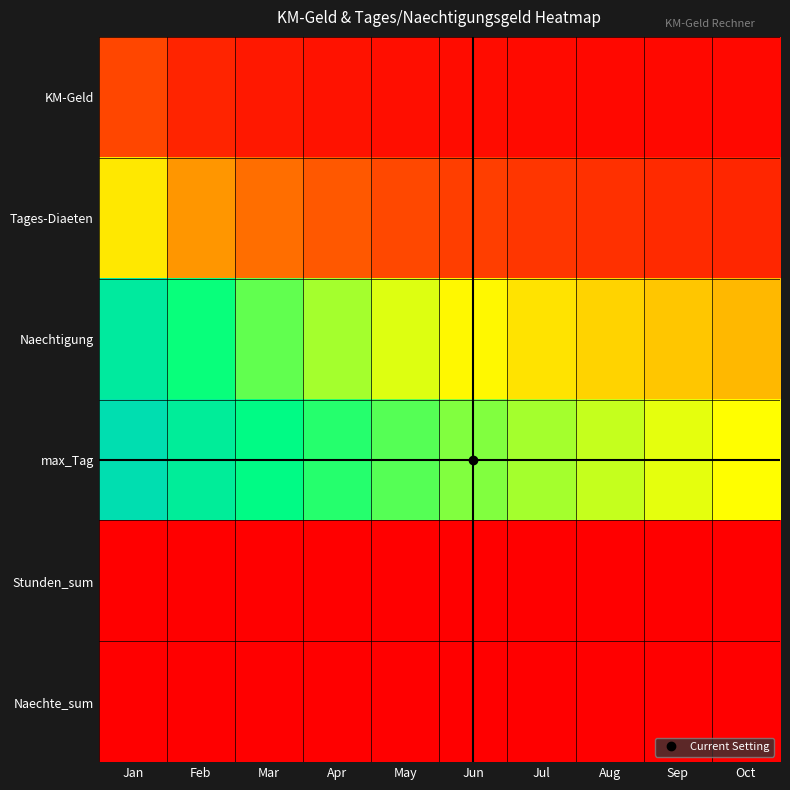

List the series in order of their peak value, highest first.

max_Tag, Naechtigung, Tages-Diaeten, KM-Geld, Stunden_sum, Naechte_sum